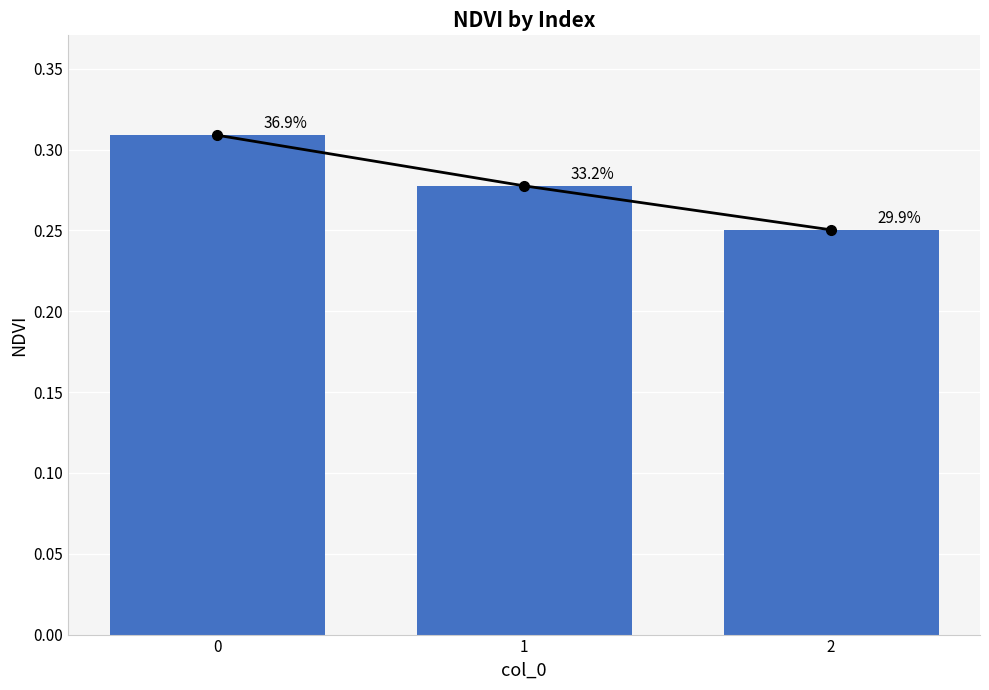

Which category has the lowest value across all series?

2